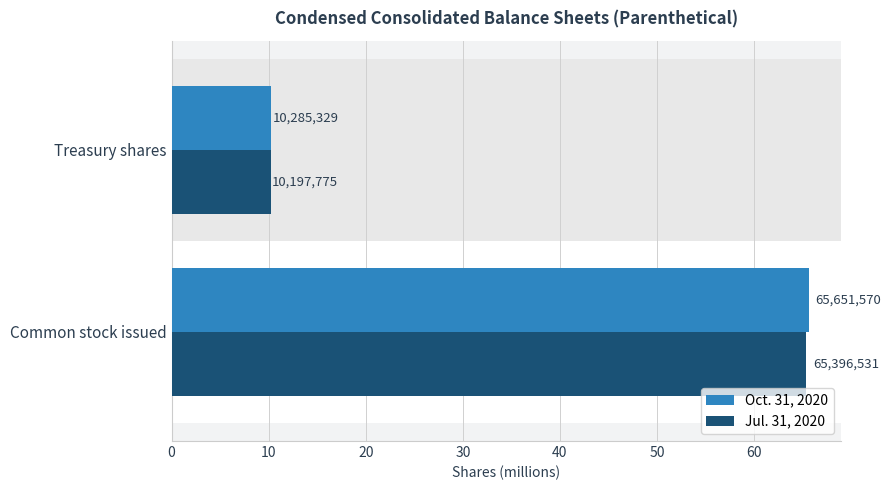

What is the sum of all Oct. 31, 2020 values?

75.9